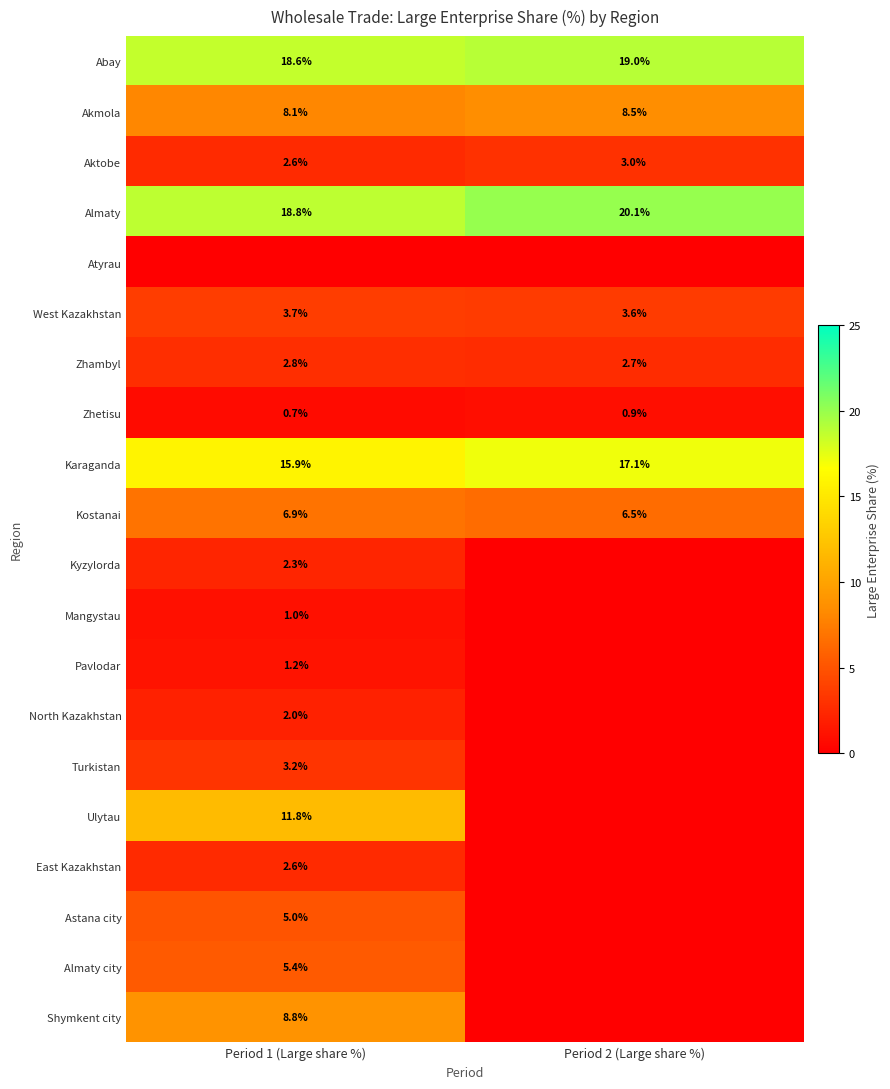

What is the minimum value for Karaganda?

15.9